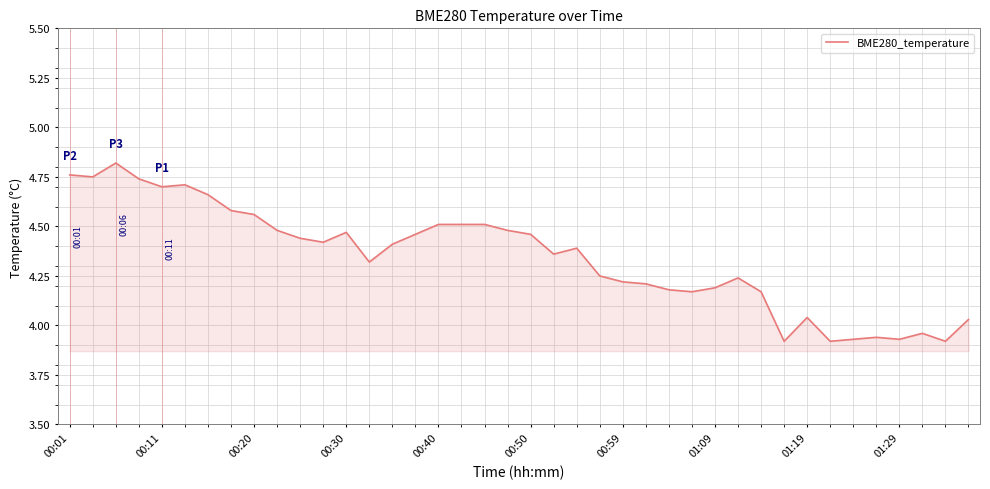

What is the difference between the maximum and minimum values?

0.9